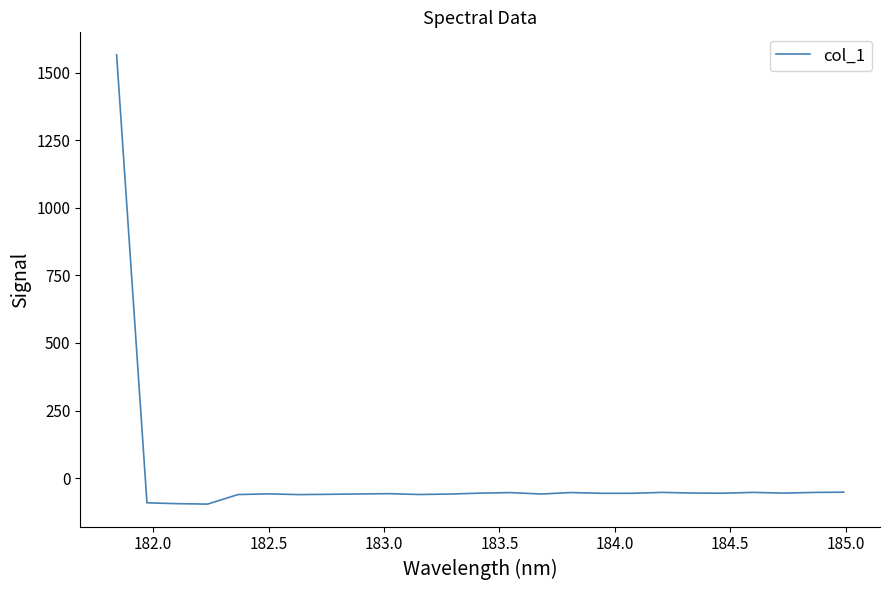

What is the maximum value shown in the chart?

1566.2